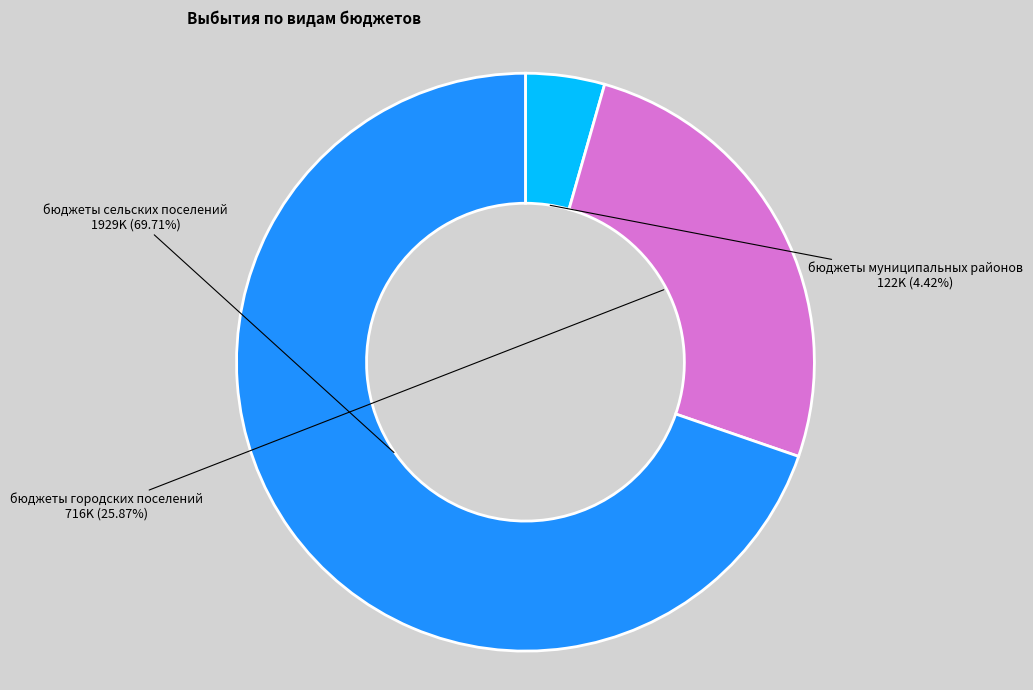

How many slices are in this pie chart?

3